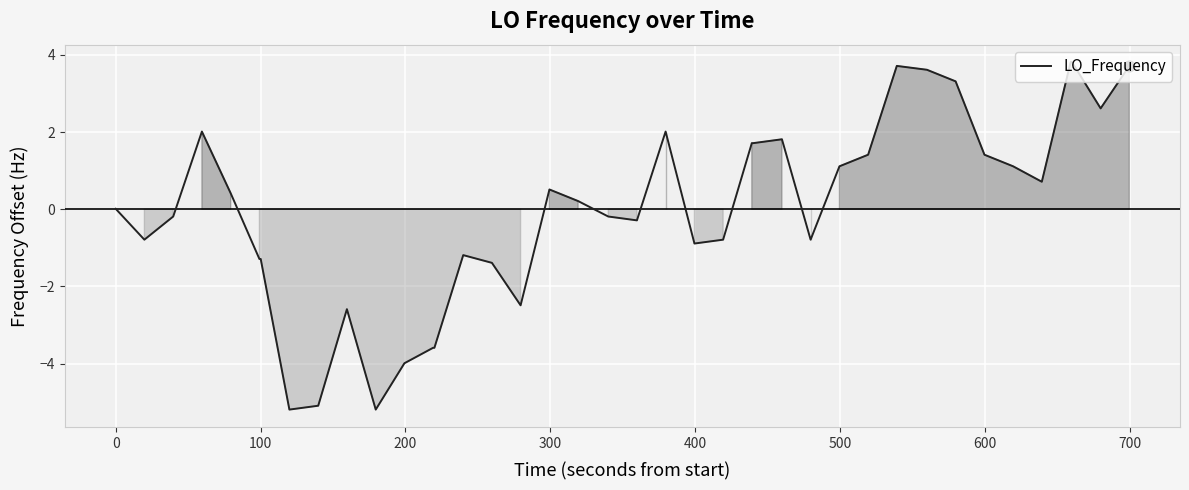

What is the difference between the maximum and minimum values?

9.0